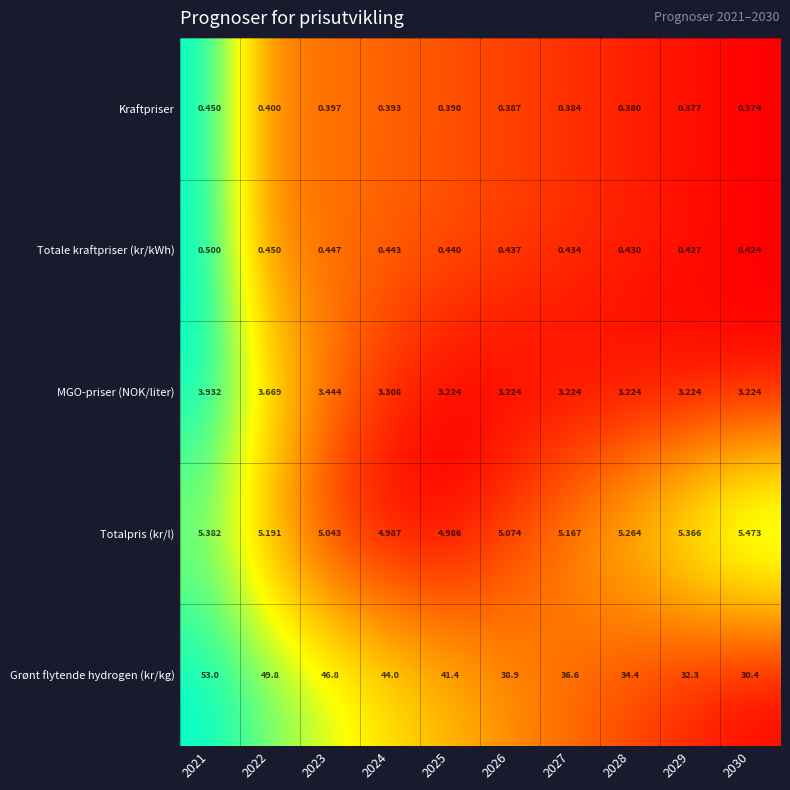

Which series changed the most between 2022 and 2028?

Grønt flytende hydrogen (kr/kg)